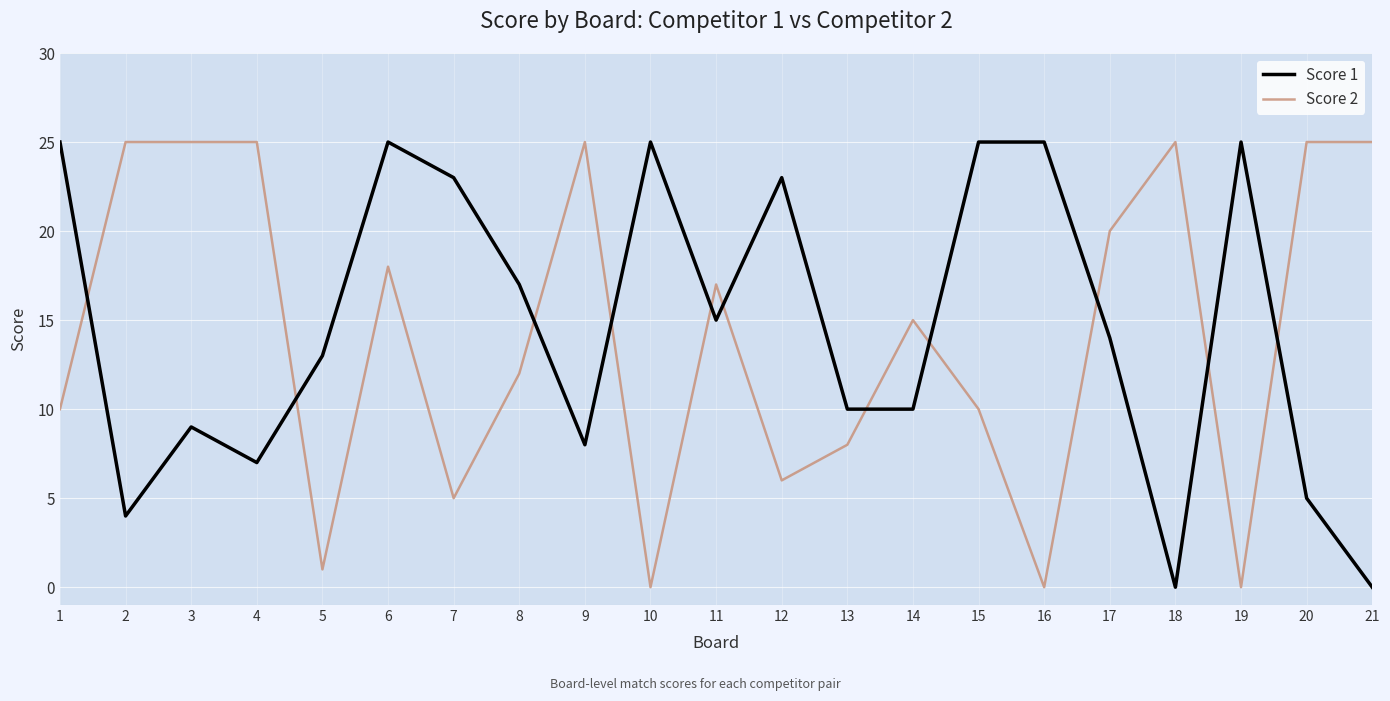

The value of Score 2 at 2 is 25. True or false?

True